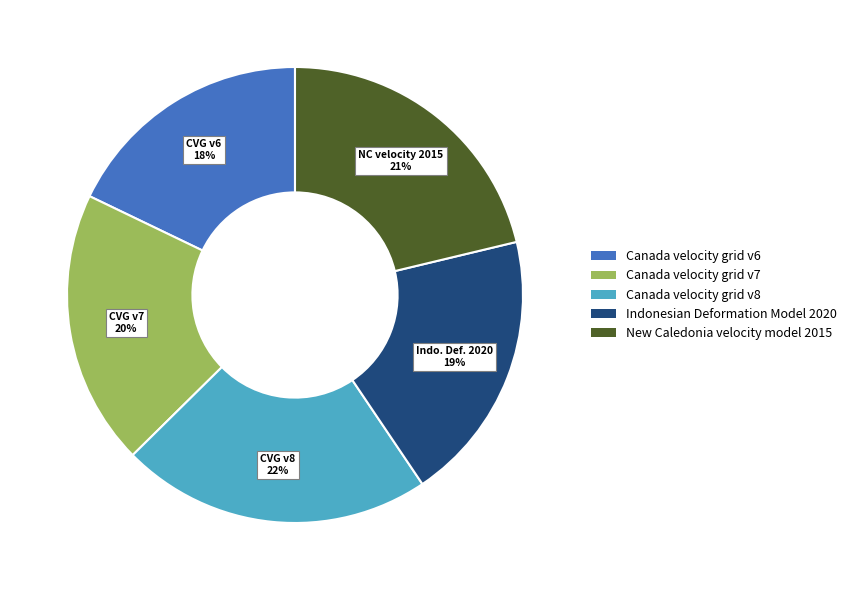

Does Canada velocity grid v7 represent more than half of the total?

No